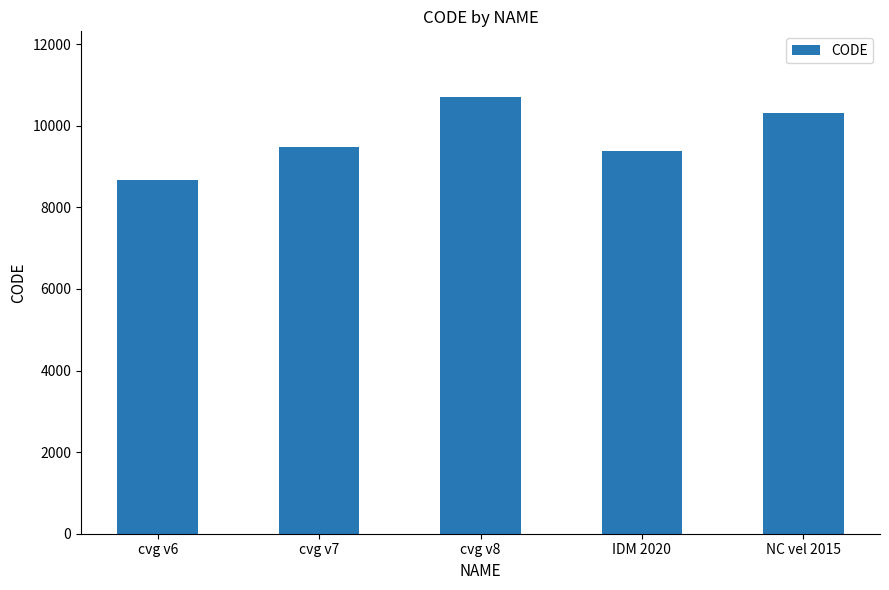

What is the change in value from cvg v7 to NC vel 2015?

+840